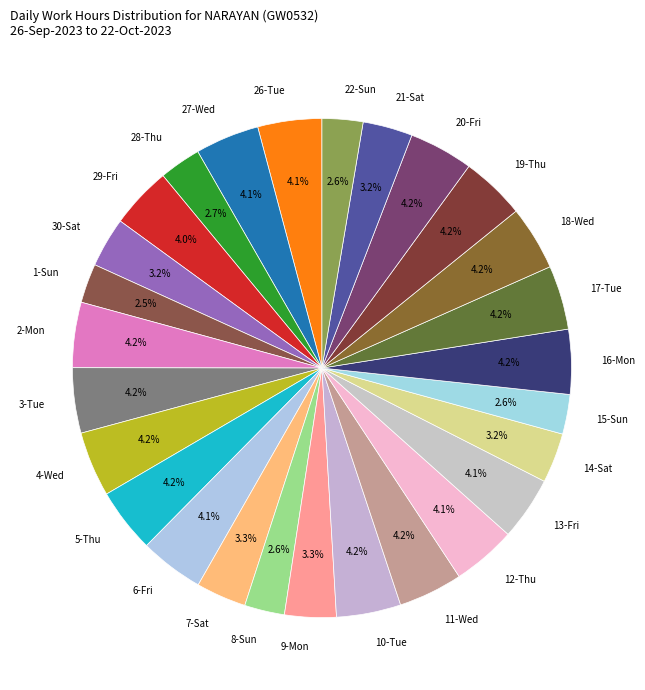

Approximately how many times larger is the value at 8-Sun compared to 10-Tue?

0.6